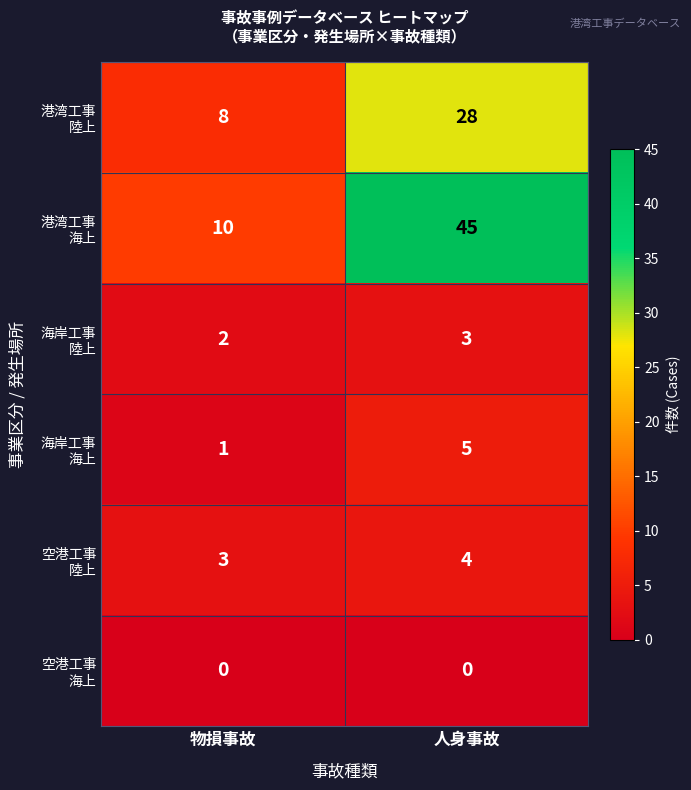

What is the total value across all series at 人身事故?

85